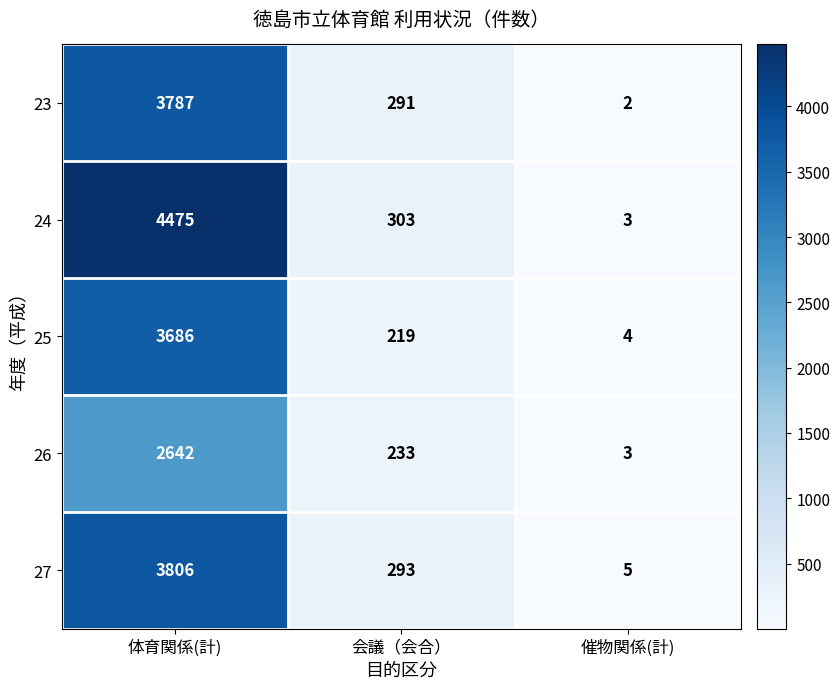

Is the value of 27 at 会議（会合） greater than the value of 26 at 体育関係(計)?

No